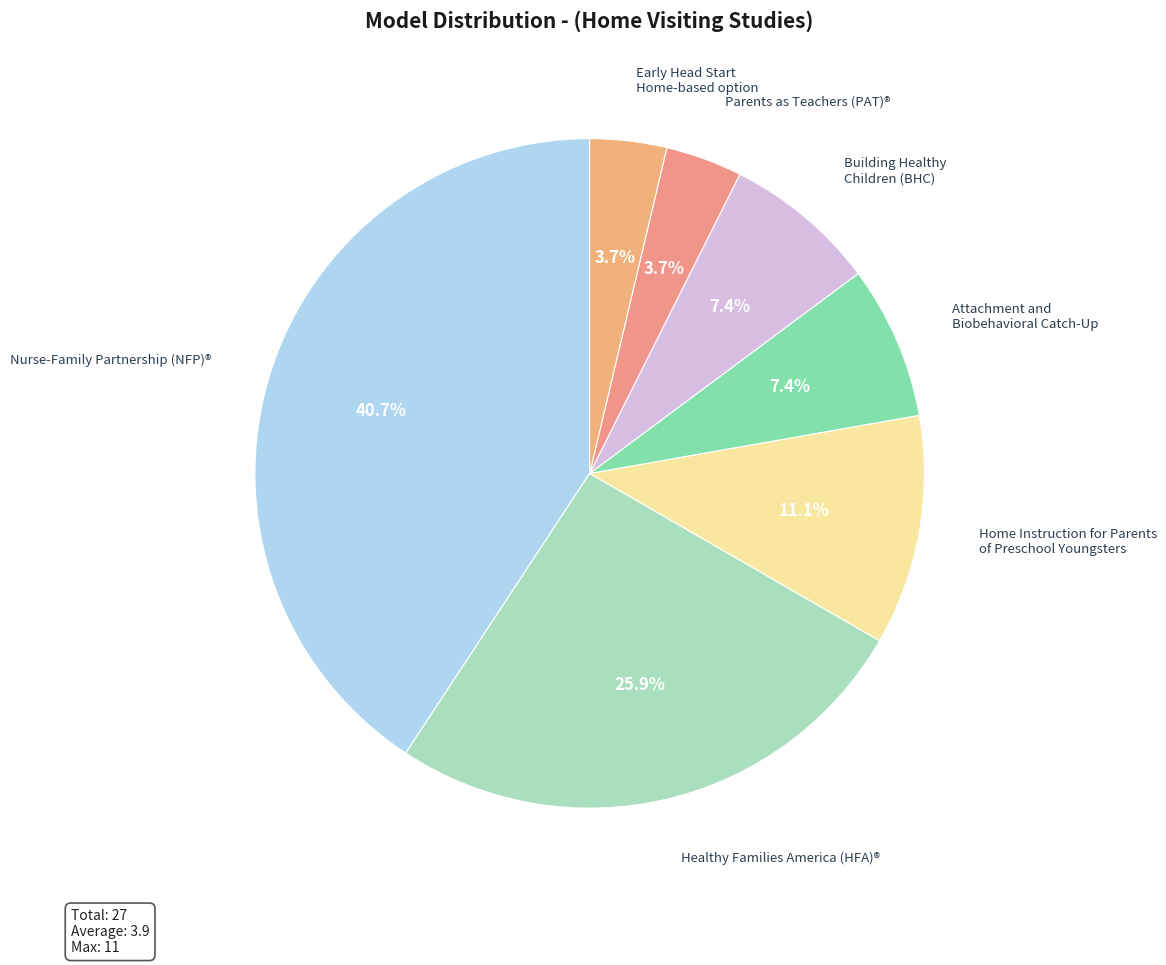

To the nearest percent, what is the average slice percentage?

14%